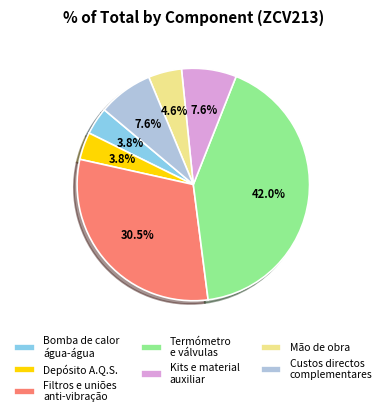

Which category has the biggest portion of the pie?

Termómetro e válvulas